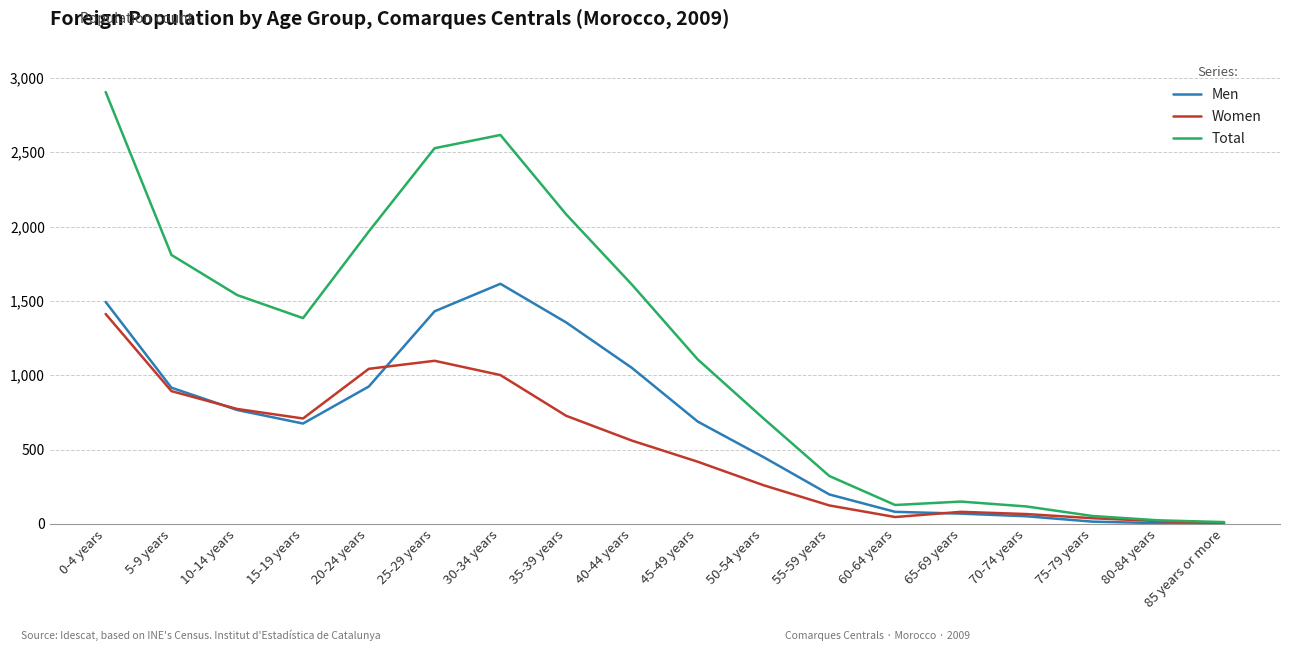

Which series changed the most between 30-34 years and 55-59 years?

Total